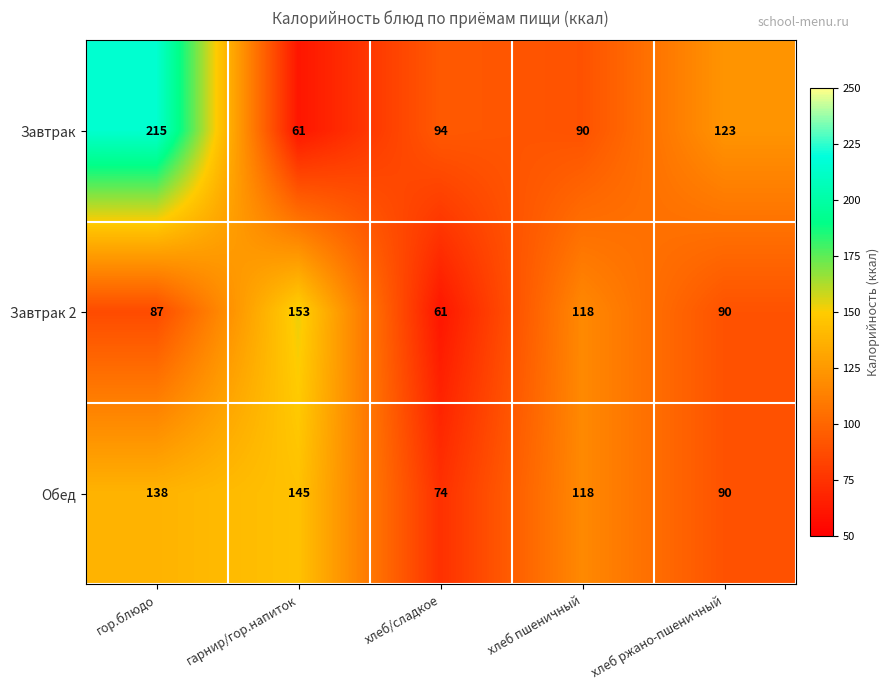

Reading right to left, extract all data points from this chart.

Завтрак: хлеб ржано-пшеничный=123	хлеб пшеничный=90	хлеб/сладкое=94	гарнир/гор.напиток=61	гор.блюдо=215
Завтрак 2: хлеб ржано-пшеничный=90	хлеб пшеничный=118	хлеб/сладкое=61	гарнир/гор.напиток=153	гор.блюдо=87
Обед: хлеб ржано-пшеничный=90	хлеб пшеничный=118	хлеб/сладкое=74	гарнир/гор.напиток=145	гор.блюдо=138